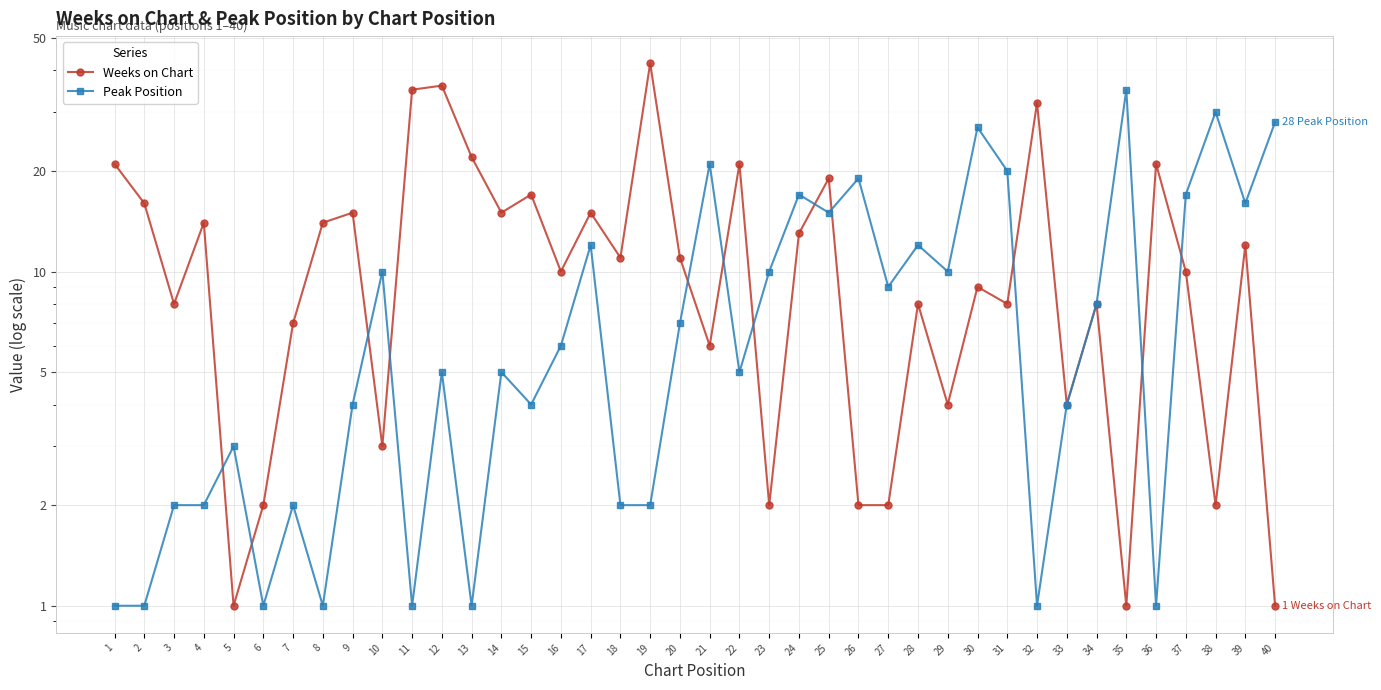

Which label corresponds to the largest value in the chart?

19